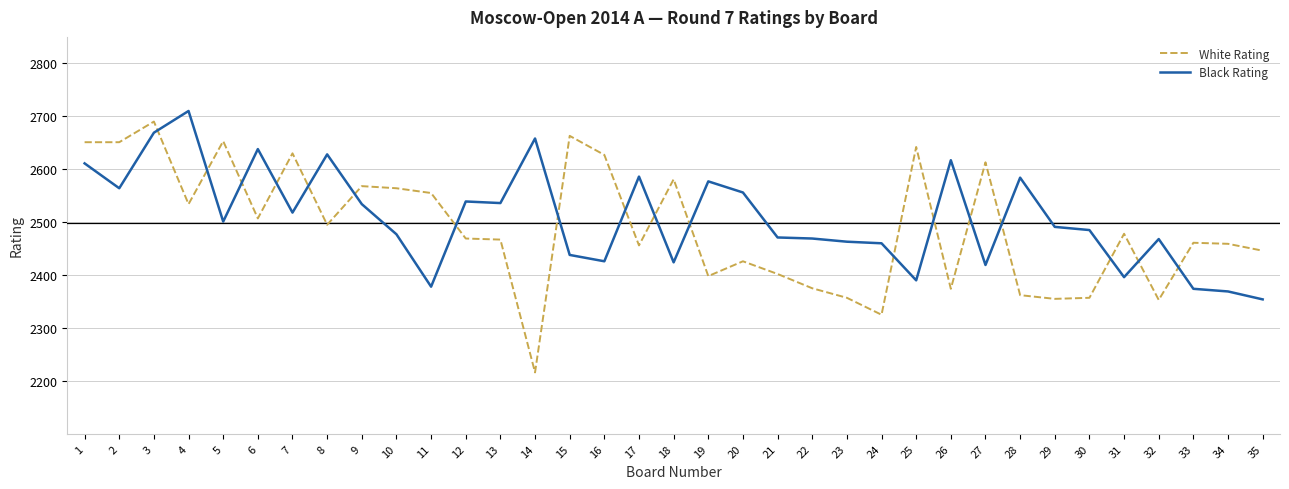

After their last crossing, which series has the higher values: White Rating or Black Rating?

White Rating